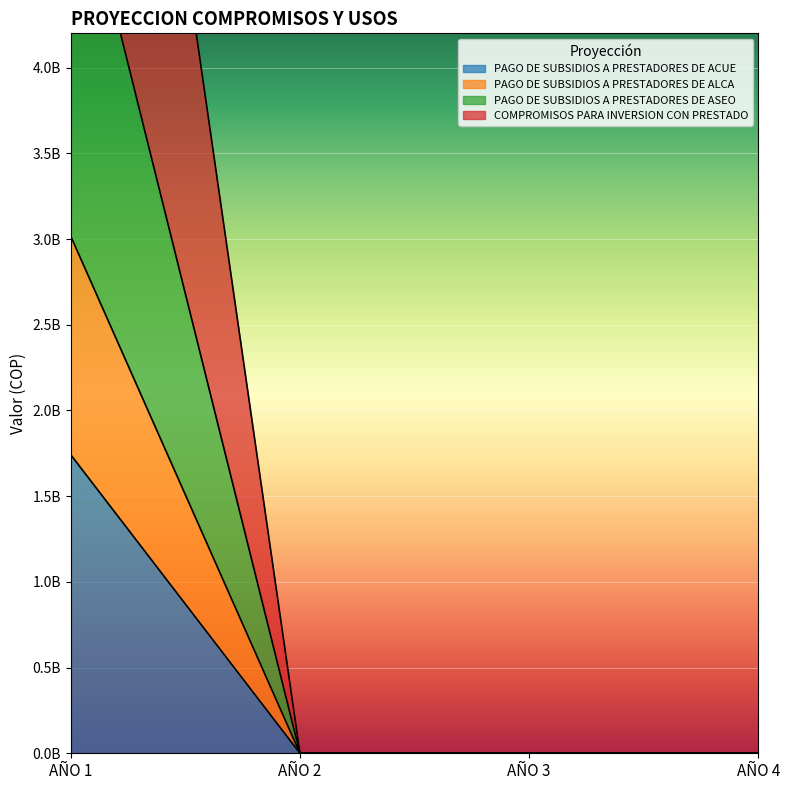

Does the chart display data point markers on the line(s)?

No